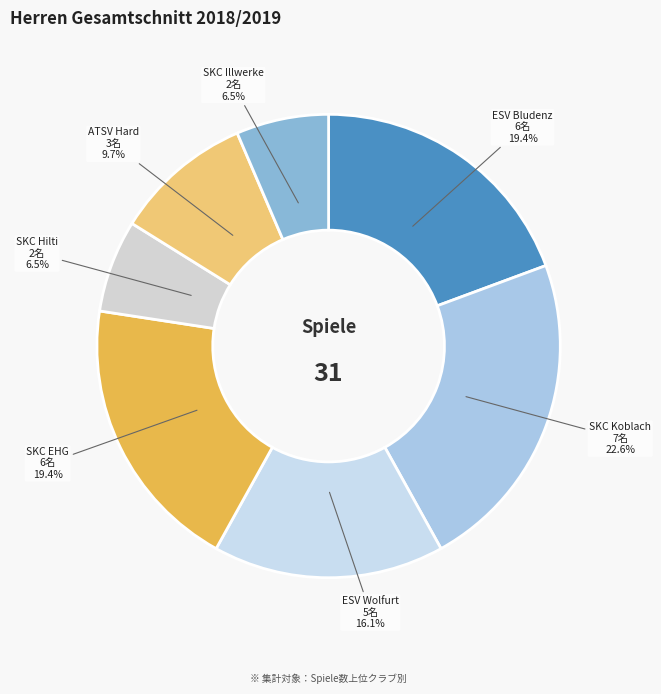

Does SKC Koblach represent more than half of the total?

No